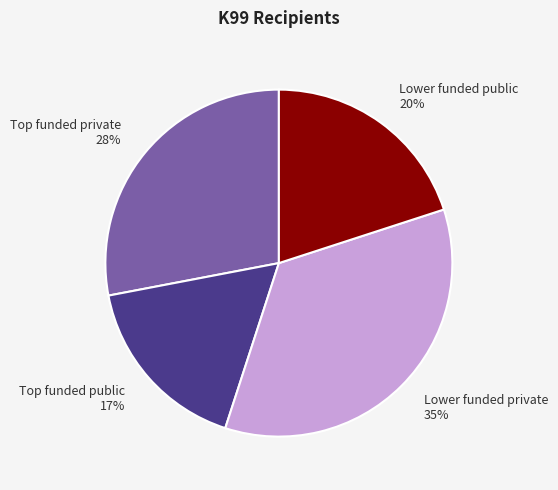

To the nearest percent, what portion does Lower funded public represent?

20%